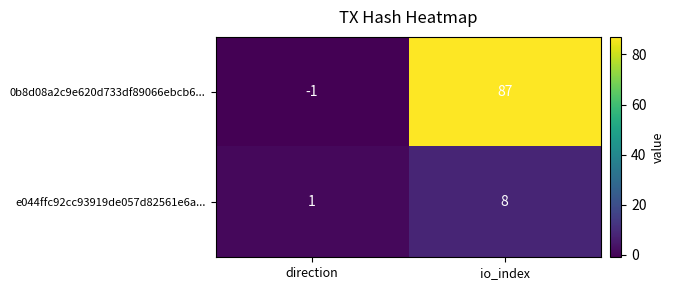

What value does the 0b8d08a2c9e620d733df89066ebcb6... series have at io_index?

87